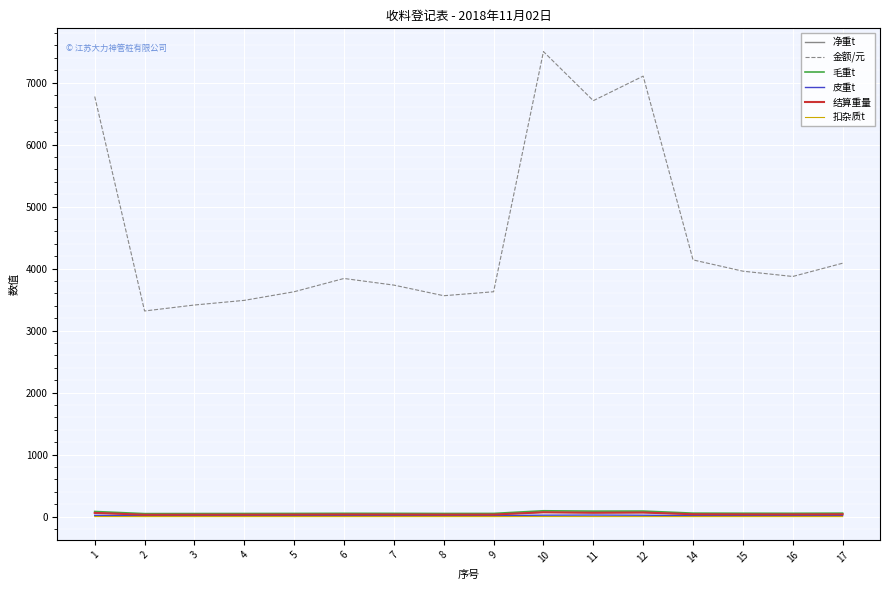

True or false: 金额/元 and 皮重t cross at least once.

False